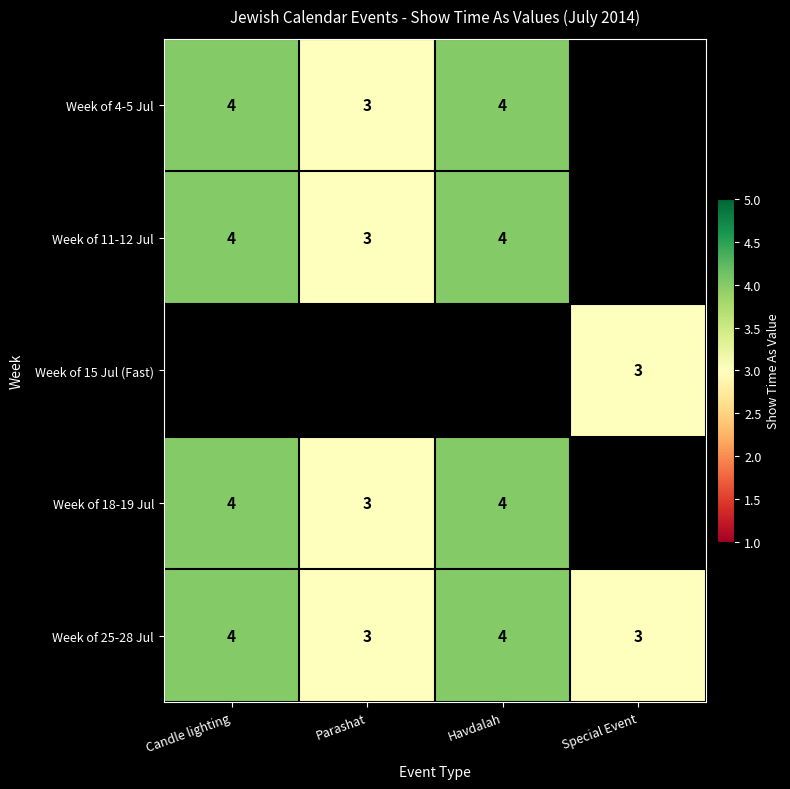

True or false: Week of 4-5 Jul has a value of 4.6 at Parashat.

False